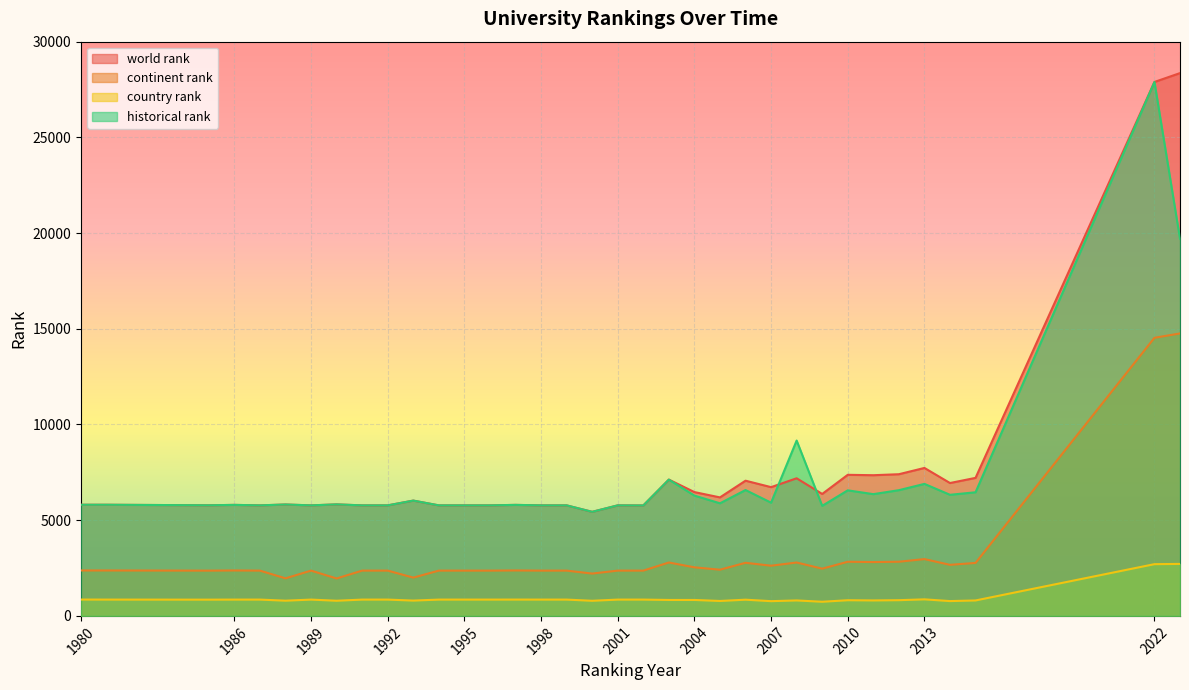

Reading right to left, list all the values displayed in this chart.

world rank: 28358	27895	7211	6942	7730	7402	7350	7371	6371	7190	6727	7064	6191	6469	7121	5770	5775	5437	5775	5775	5800	5775	5775	5775	6024	5775	5775	5826	5775	5820	5775	5800	5779	5807	5807
continent rank: 14756	14529	2768	2668	2968	2830	2813	2829	2468	2790	2622	2775	2414	2538	2790	2366	2366	2212	2366	2366	2375	2366	2366	2366	2001	2366	2366	1956	2366	1963	2366	2374	2365	2374	2374
country rank: 2716	2703	807	774	865	821	808	819	739	808	770	847	780	833	833	852	852	790	852	852	853	852	852	852	800	852	852	792	852	795	852	852	849	852	854
historical rank: 19703	27895	6459	6327	6897	6568	6361	6560	5750	9161	5915	6576	5883	6285	7121	5770	5775	5437	5775	5775	5800	5775	5775	5775	6024	5775	5775	5826	5775	5820	5775	5800	5779	5807	5807